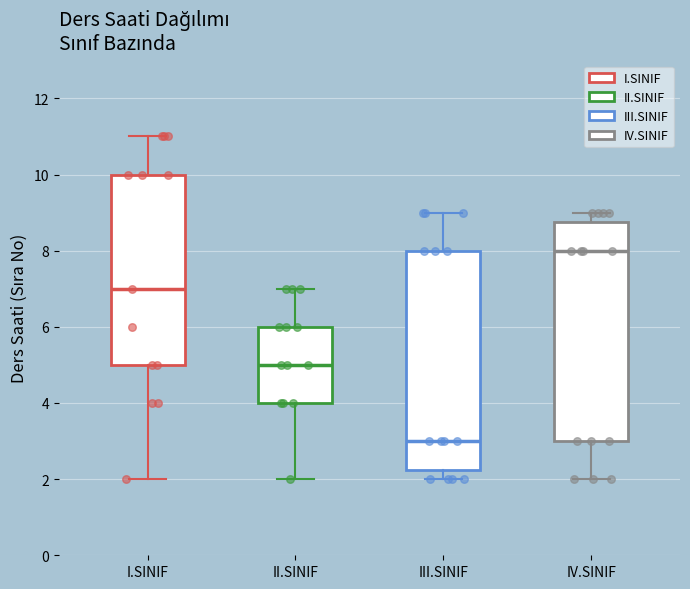

Reading left to right, transcribe this box plot: for each box, give where its median line is, the range the box spans, and where its two whiskers end, as read against the y-axis. The values are not printed on the chart, so give them approximately, as read against the axis.

I.SINIF: median 7.0, box 5.0 to 10.0, whiskers 2.0 to 11.0
II.SINIF: median 5.0, box 4.0 to 6.0, whiskers 2.0 to 7.0
III.SINIF: median 3.0, box 2.2 to 8.0, whiskers 2.0 to 9.0
IV.SINIF: median 8.0, box 3.0 to 8.8, whiskers 2.0 to 9.0